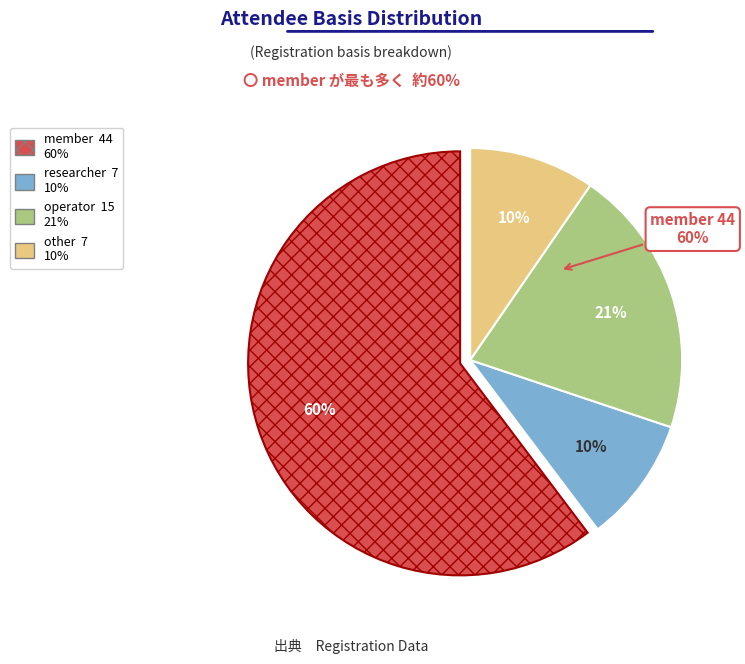

To the nearest percent, what is the combined percentage of member and operator?

81%